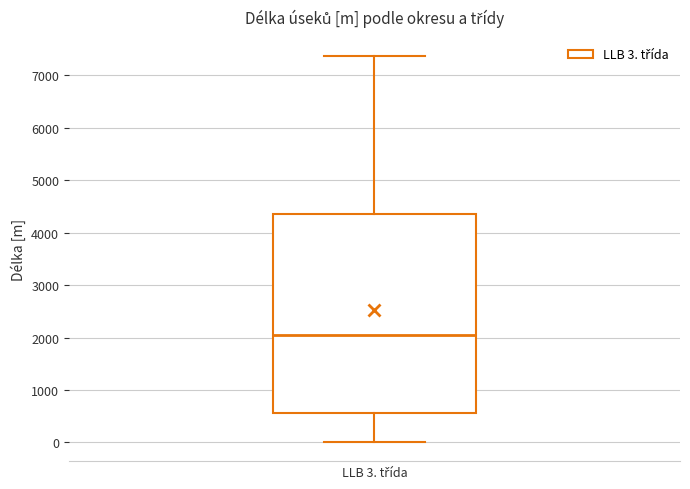

Where does the upper whisker of the box for LLB 3. třída end on the y-axis? The values are not printed on the chart, so give them approximately, as read against the axis.

7400